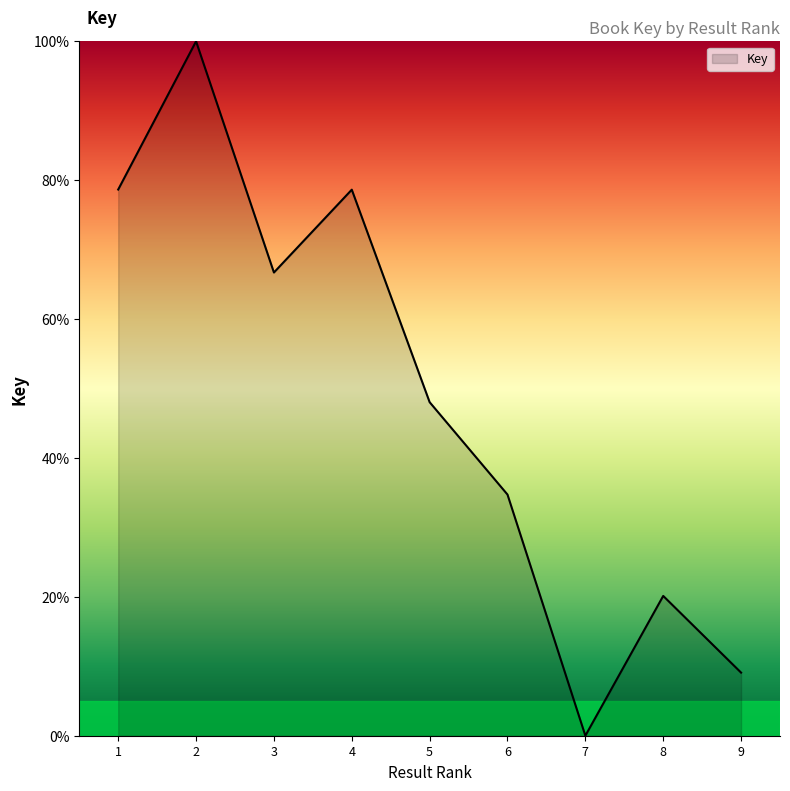

Is it true that the value at 1 is 103.7?

False